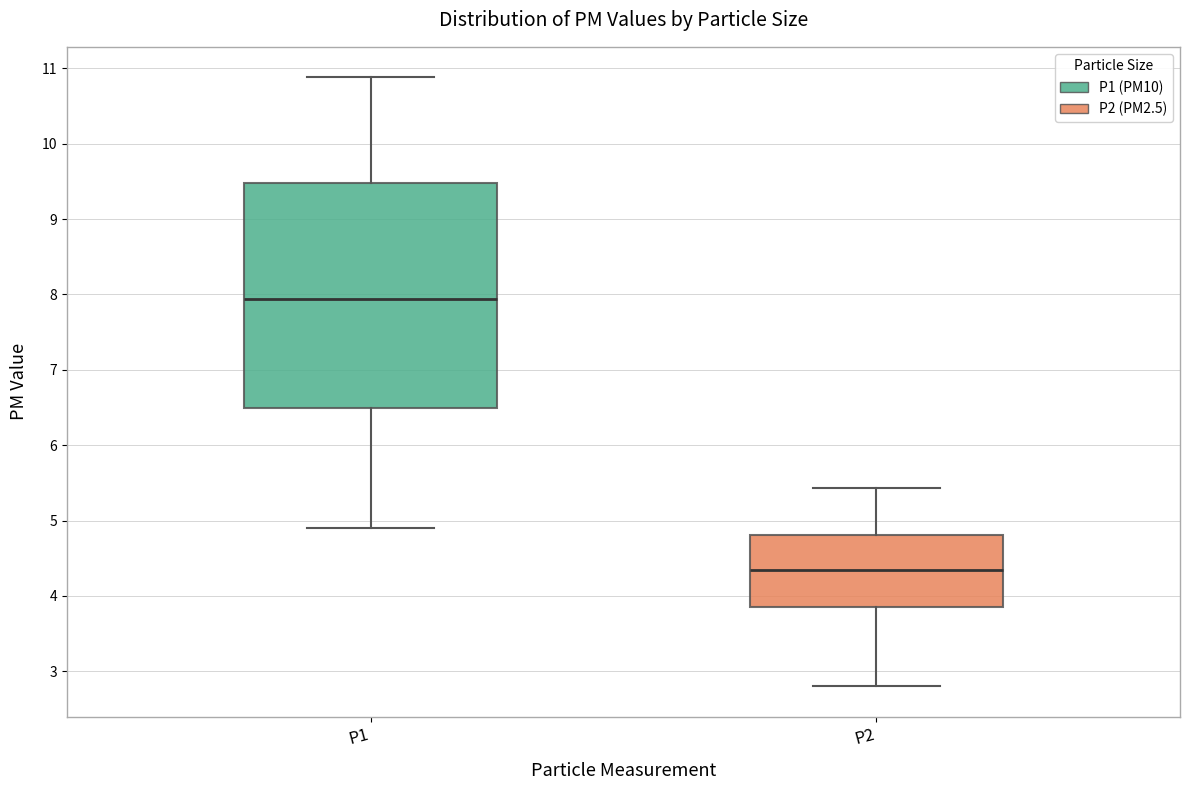

Which box has the lowest median line?

P2